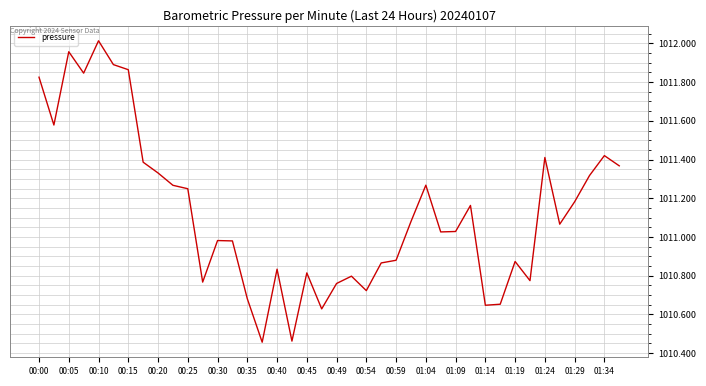

Which label corresponds to the largest value in the chart?

00:10